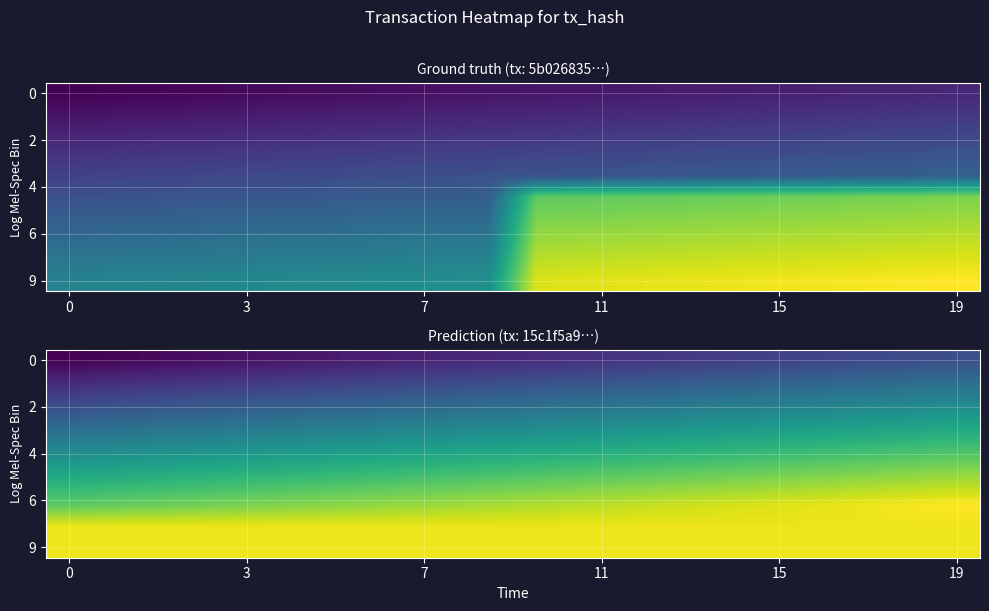

What is the total value across all series at 7?

42.6